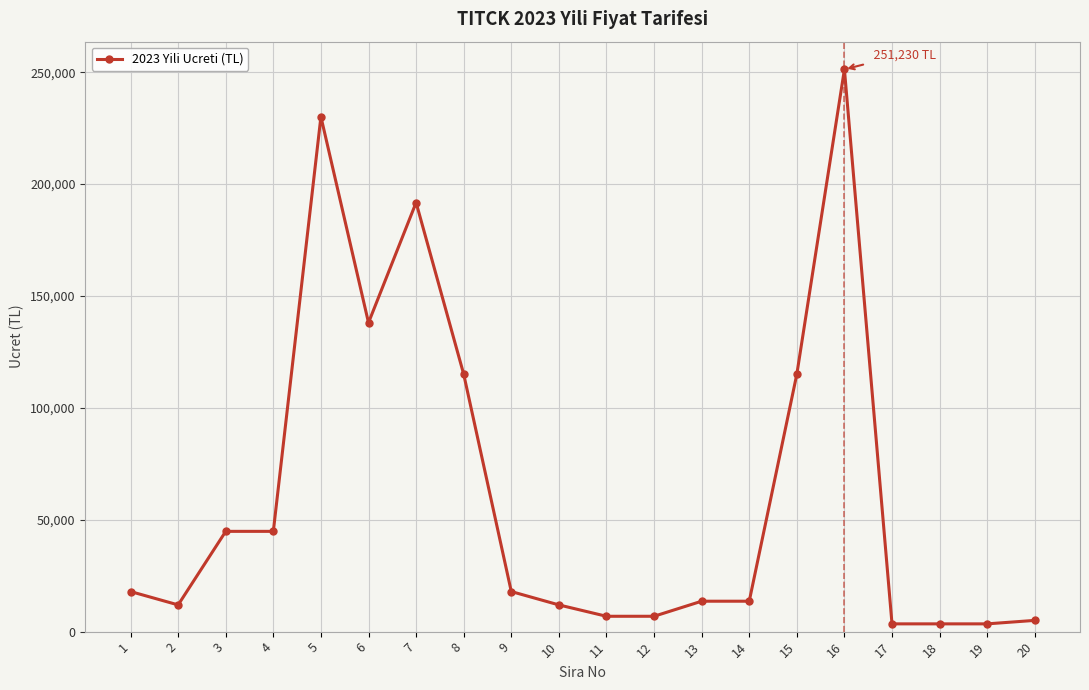

What is the maximum value shown in the chart?

251231.0